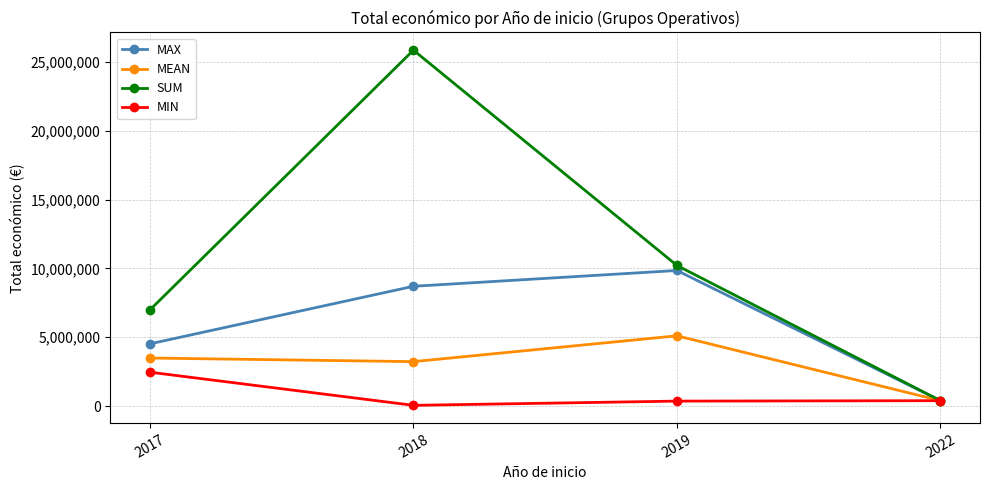

Where is the first local minimum for MEAN?

2018